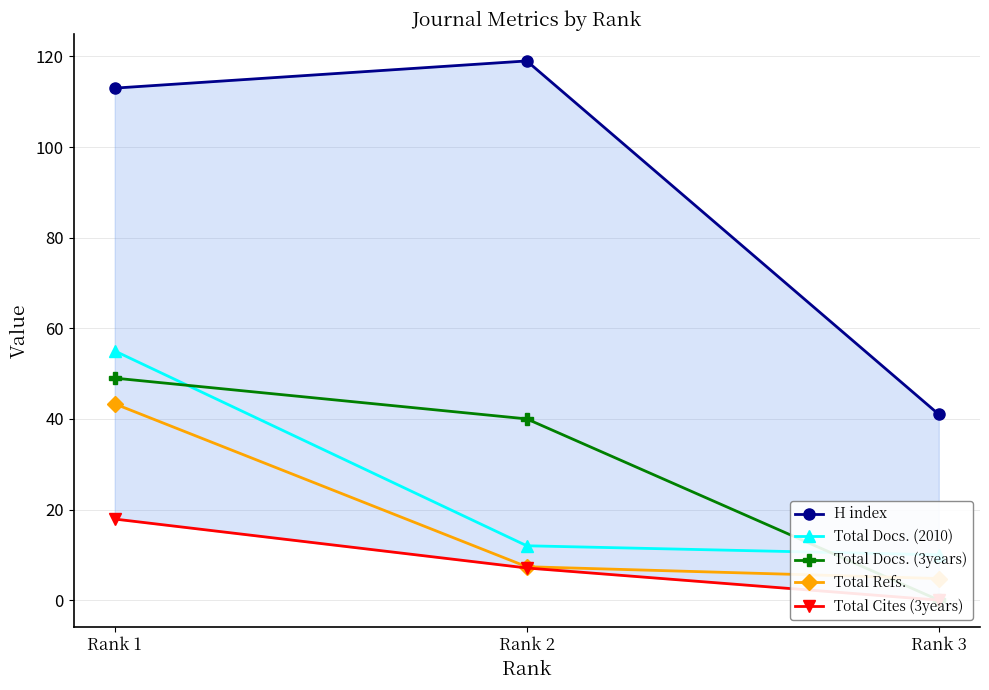

Which has a higher value, Rank 2 or Rank 1?

Rank 2